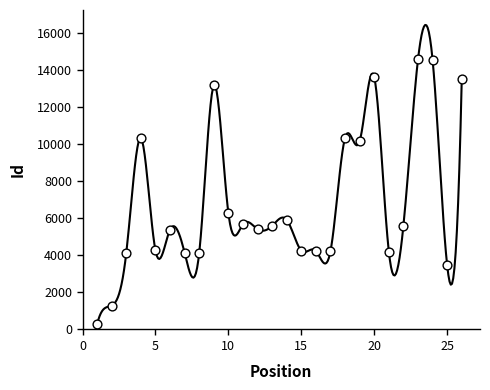

What is the range of Y values (max minus min)?

14277